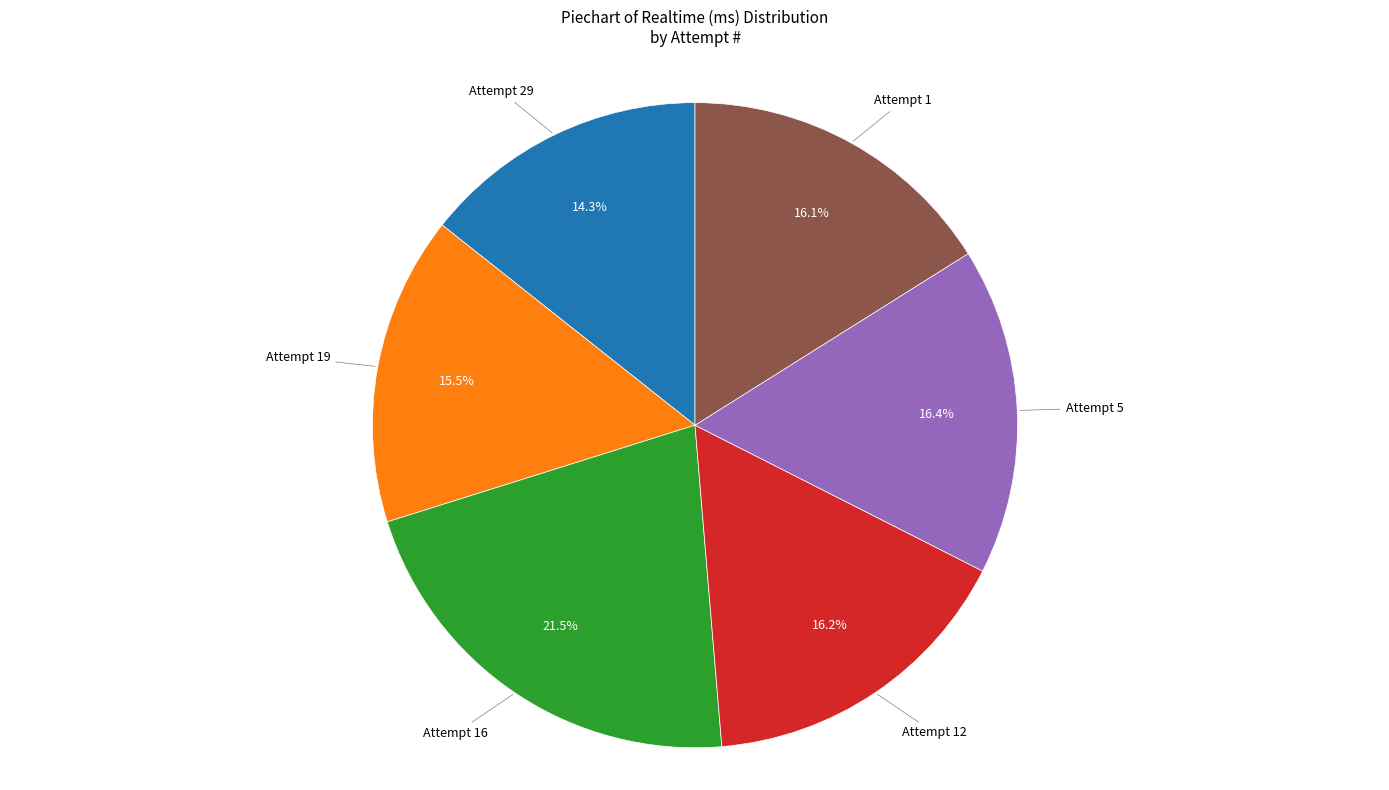

What is the smallest slice in the pie chart?

Attempt 29